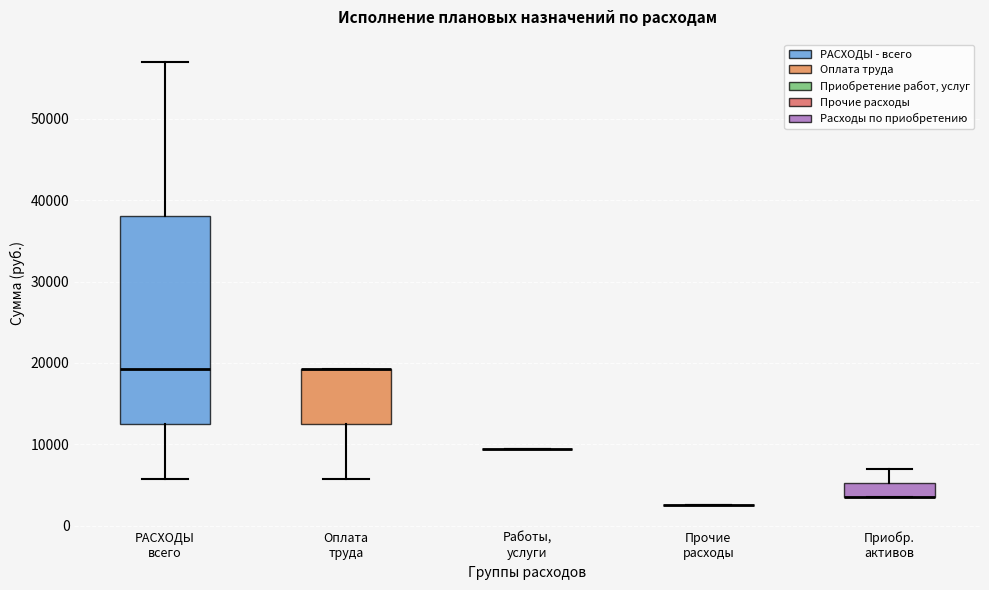

Reading left to right, transcribe this box plot: for each box, give where its median line is, the range the box spans, and where its two whiskers end, as read against the y-axis. The values are not printed on the chart, so give them approximately, as read against the axis.

РАСХОДЫ всего: median 19000, box 13000 to 38000, whiskers 6000 to 57000
Оплата труда: median 19000 (drawn on the box's upper edge), box 13000 to 19000, whiskers 6000 to 19000
Работы, услуги: box collapsed to a line at 9000, whiskers 9000 to 9000
Прочие расходы: box collapsed to a line at 3000, whiskers 3000 to 3000
Приобр. активов: median 4000 (drawn on the box's lower edge), box 4000 to 5000, whiskers 4000 to 7000